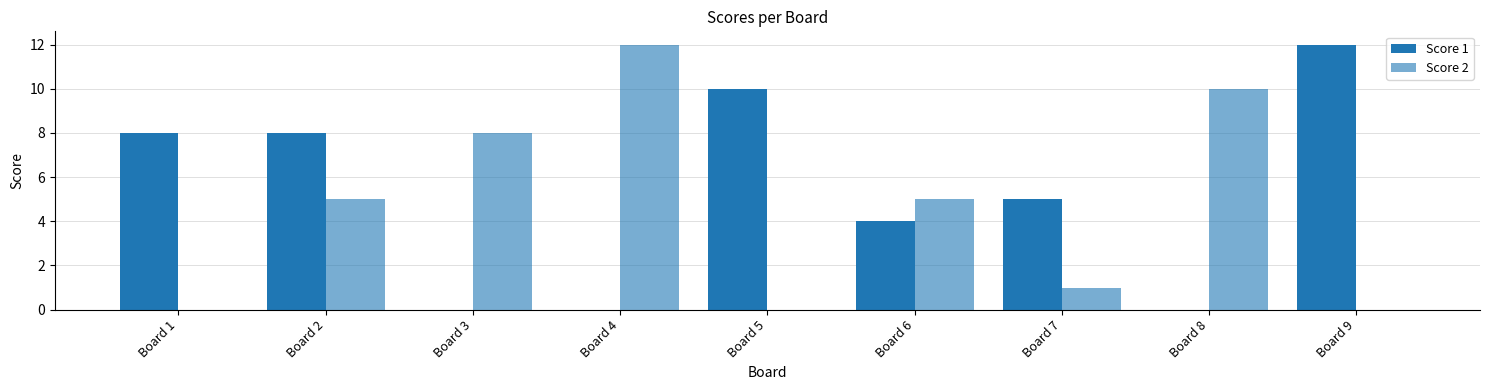

How many categories are shown in the chart?

9